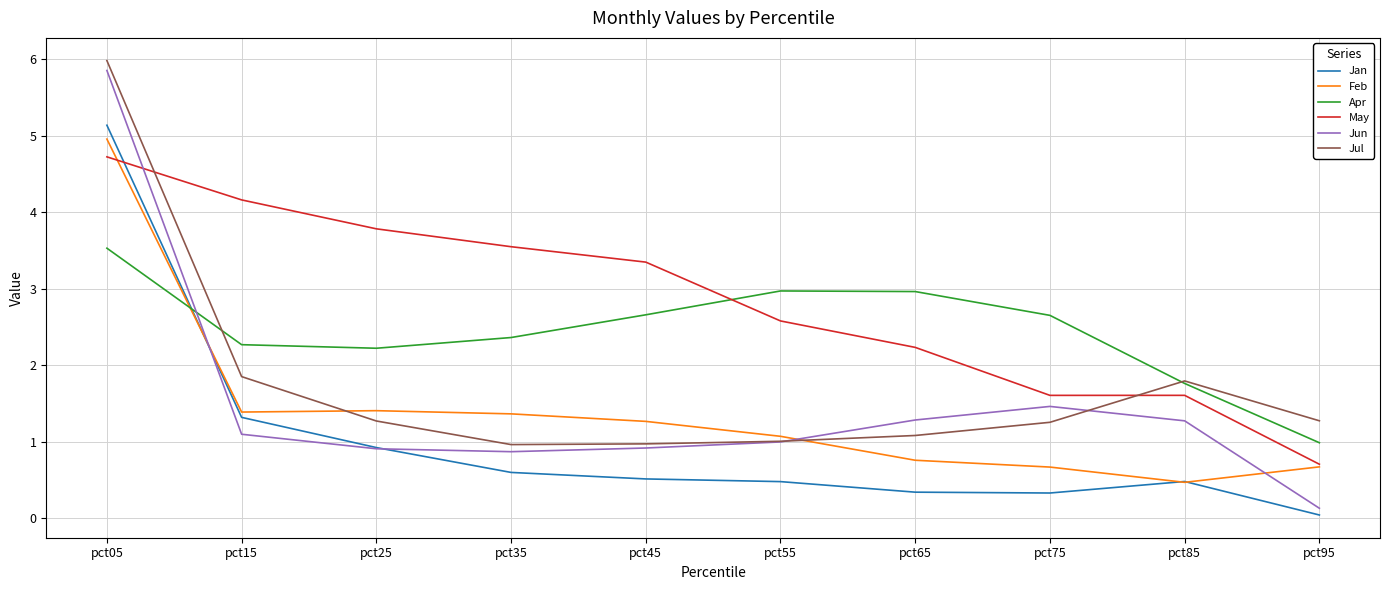

Read the Feb value at pct25.

1.4